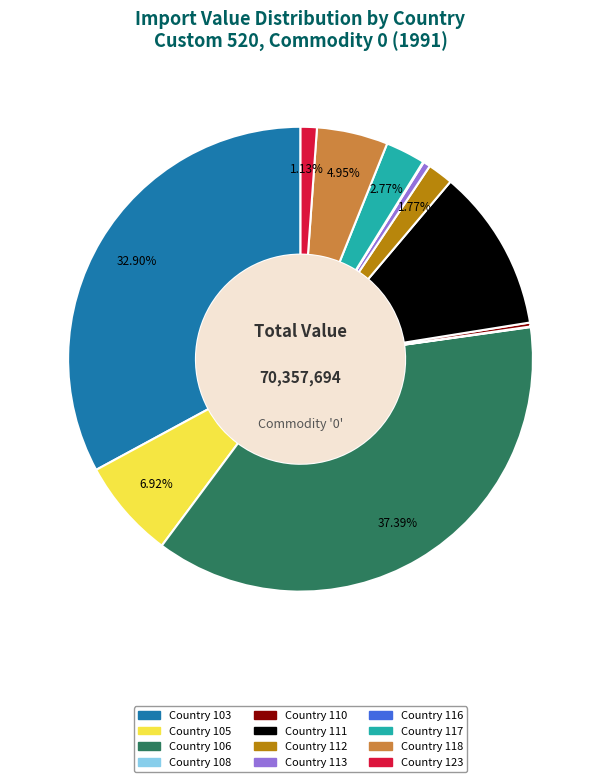

Combined, do Country 111 and Country 117 account for over 50%?

No